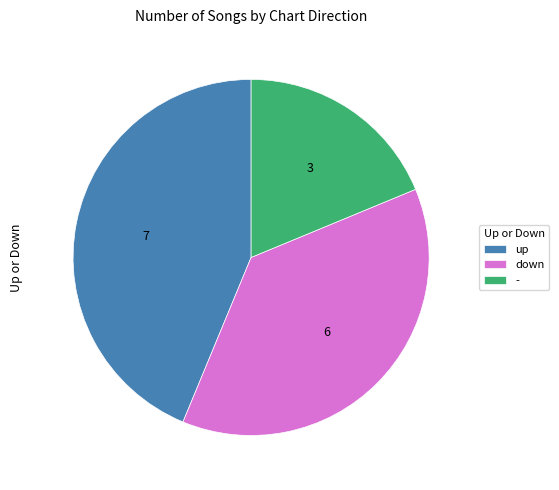

Is there any slice that represents more than half of the pie?

No